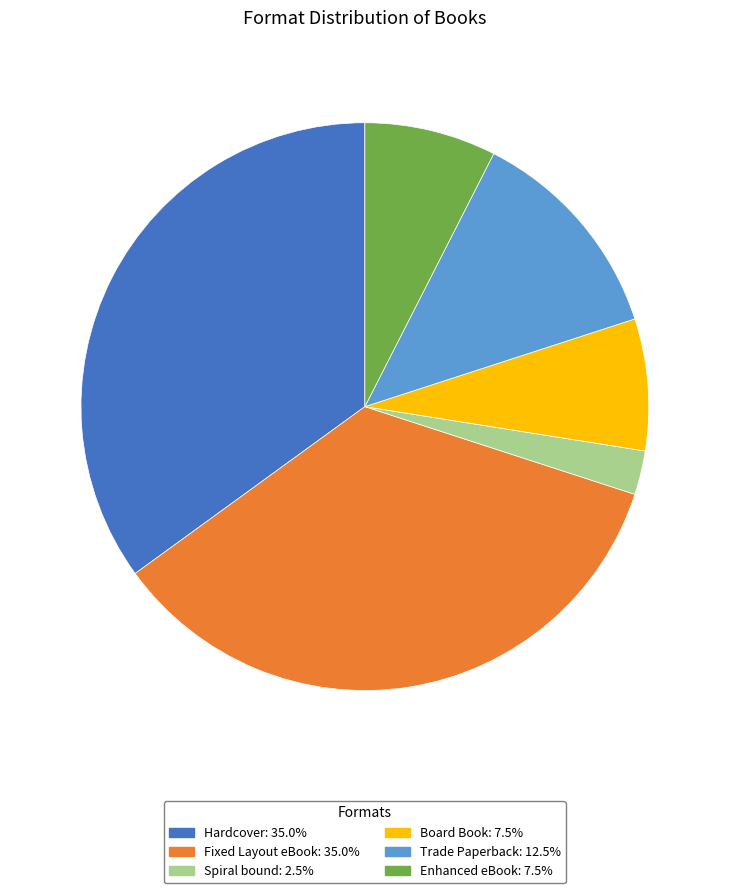

Approximately how many times larger is the value at Spiral bound compared to Fixed Layout eBook?

0.1